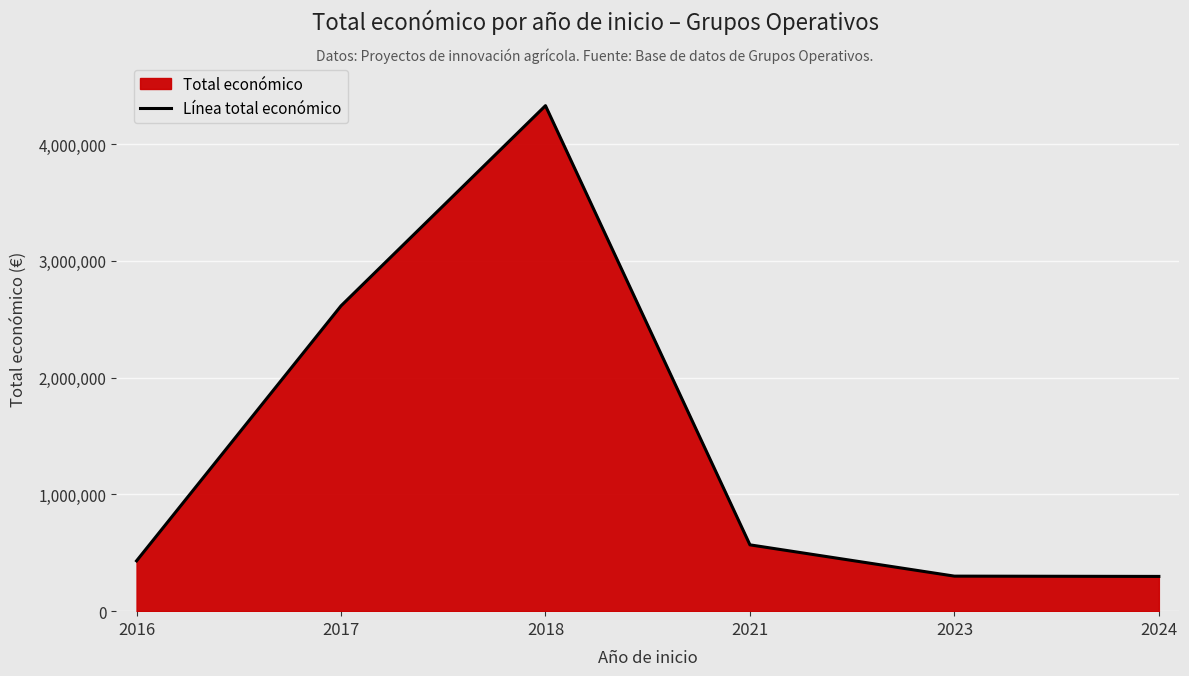

What is the ratio of the value at 2023 to the value at 2017?

0.1